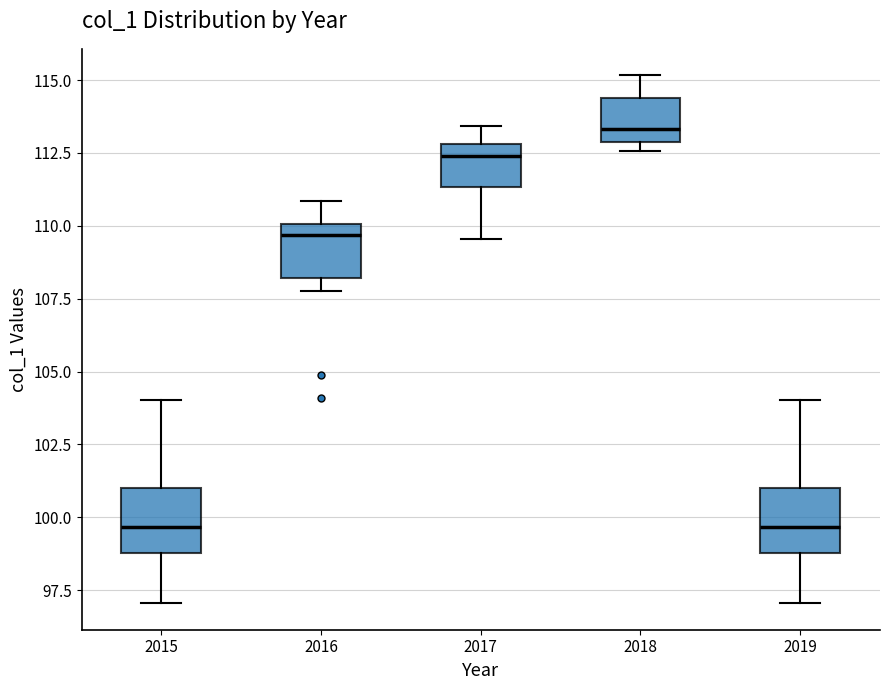

Where is the upper edge of the box at x = 2019 on the y-axis? The values are not printed on the chart, so give them approximately, as read against the axis.

101.0